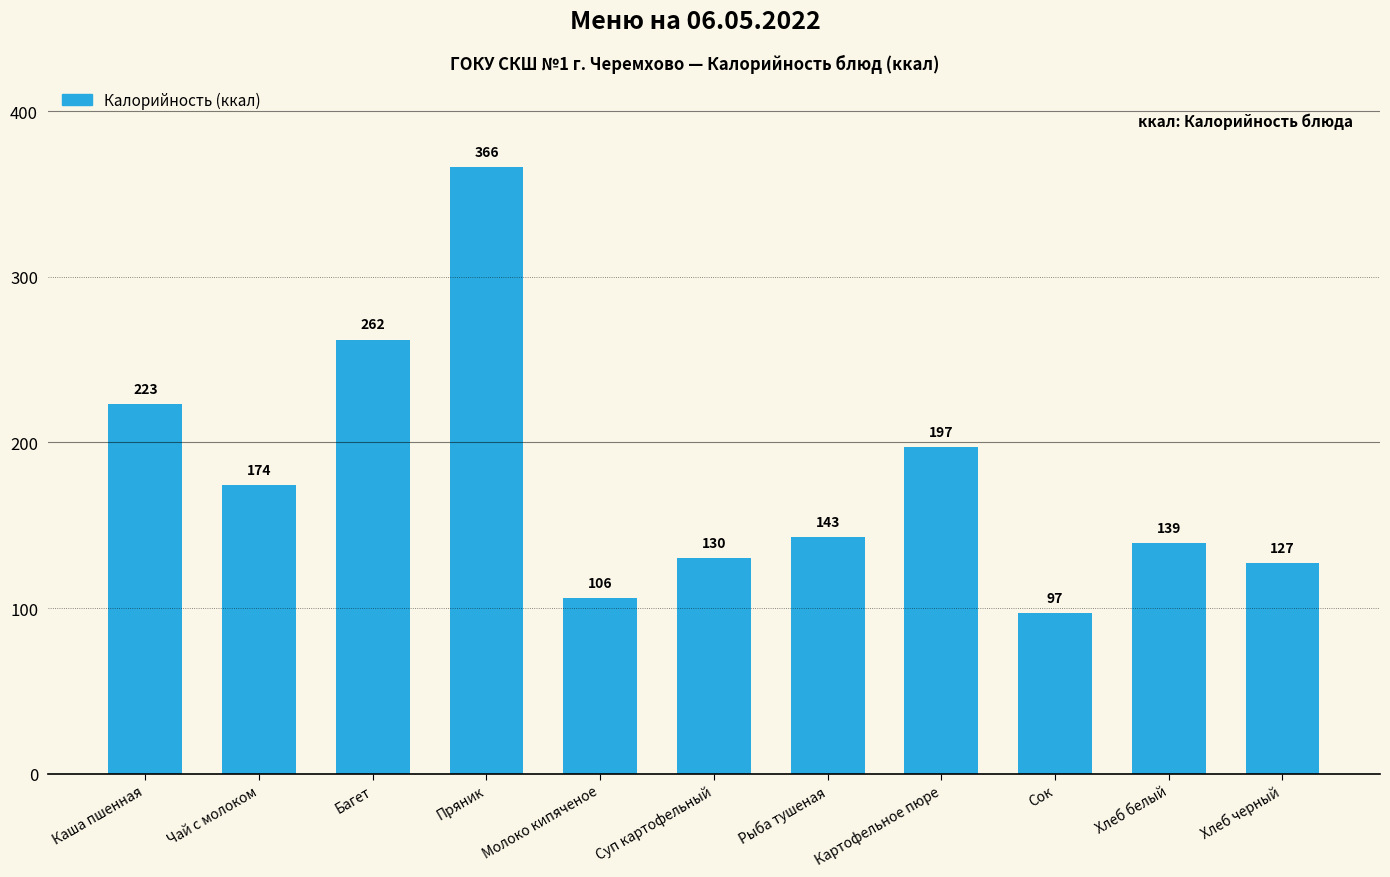

Reading right to left, transcribe all the data shown in this chart.

Хлеб черный=127	Хлеб белый=139	Сок=97	Картофельное пюре=197	Рыба тушеная=143	Суп картофельный=130	Молоко кипяченое=106	Пряник=366	Багет=262	Чай с молоком=174	Каша пшенная=223